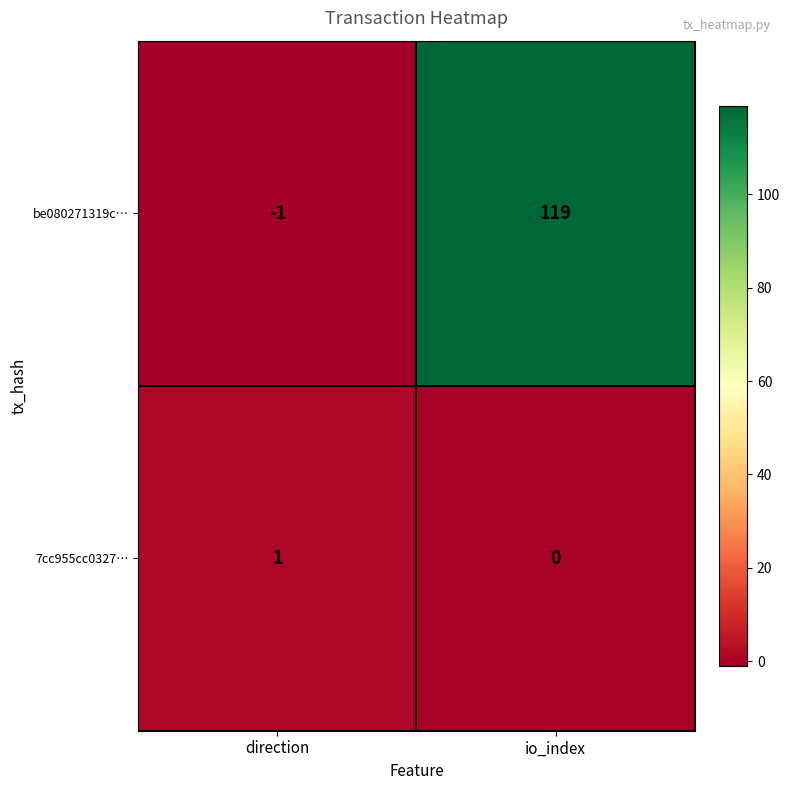

Reading left to right, list all the values displayed in this chart.

be080271319c…: direction=-1	io_index=119
7cc955cc0327…: direction=1	io_index=0